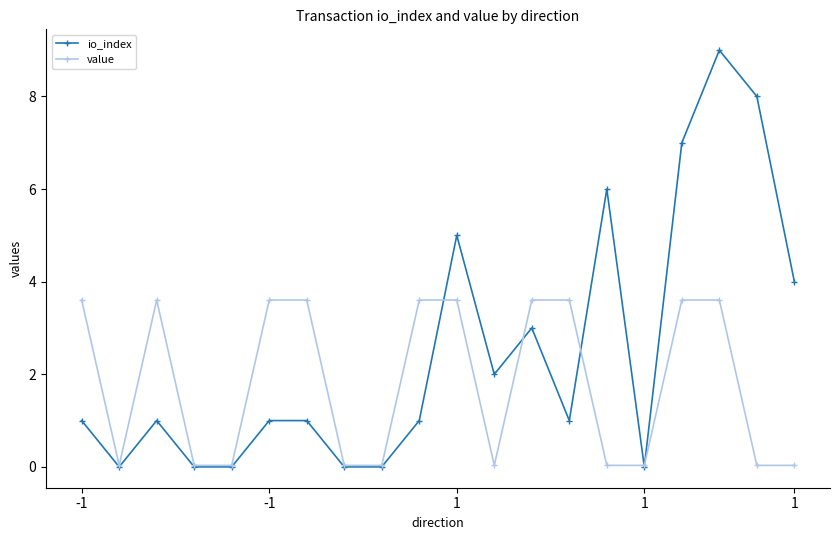

How many lines are shown in the chart?

2